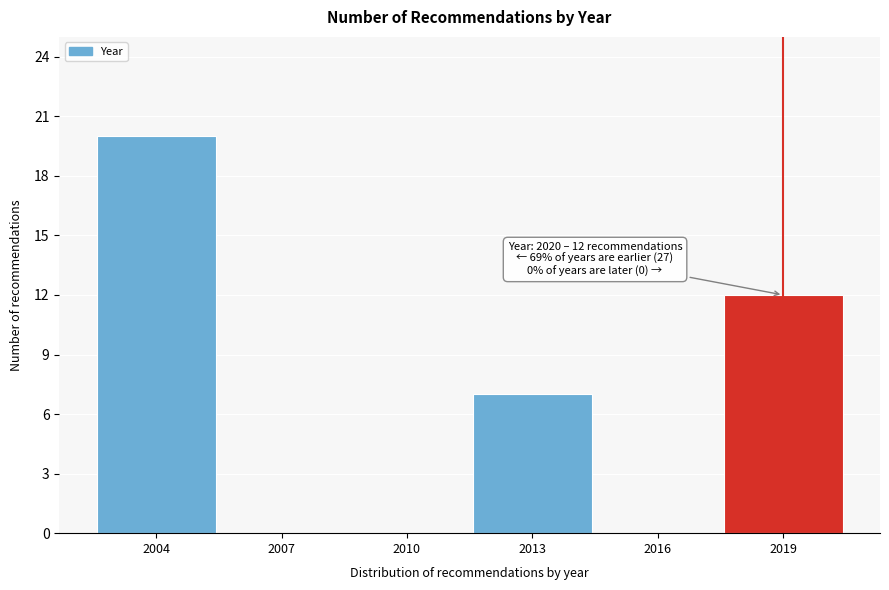

Reading right to left, extract all data points from this chart.

2019=12	2016=0	2013=7	2010=0	2007=0	2004=20